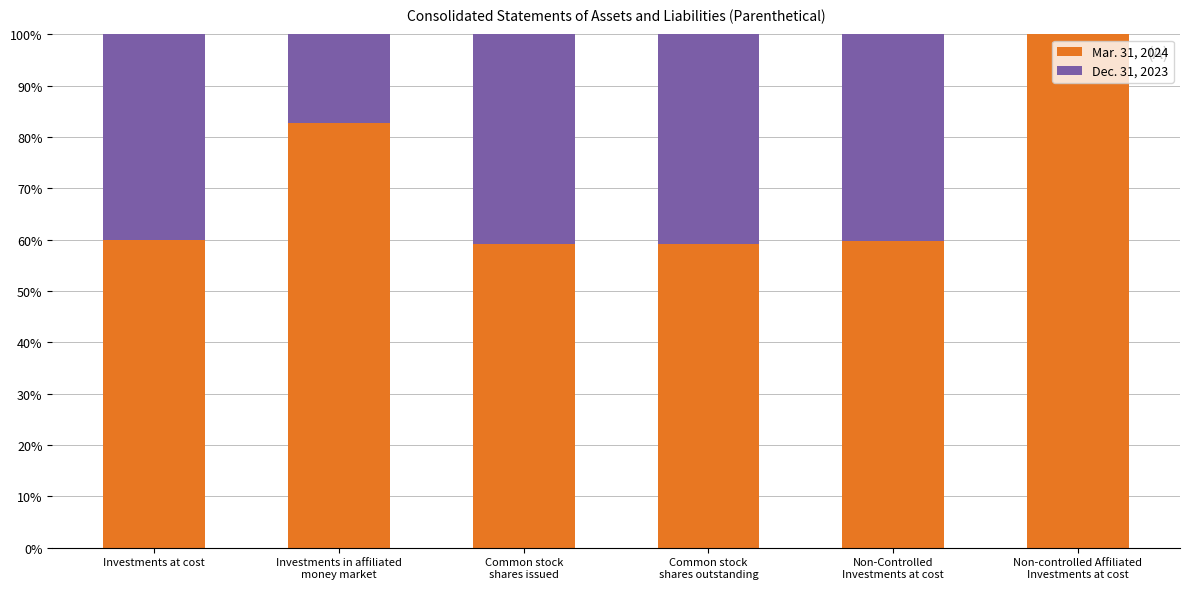

What is the maximum value for Mar. 31, 2024?

100.0